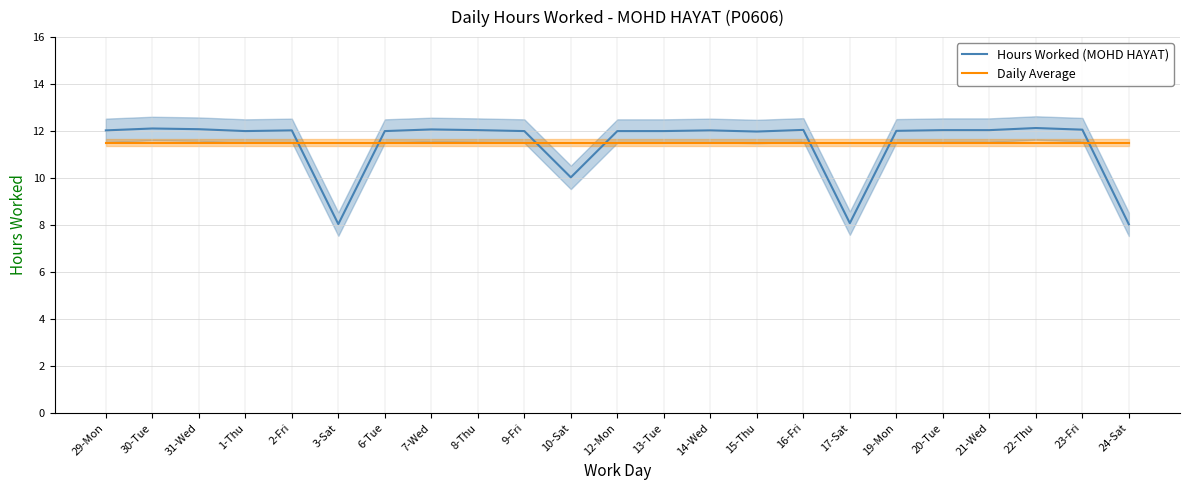

What are all the series names shown in the legend?

Hours Worked (MOHD HAYAT), Daily Average